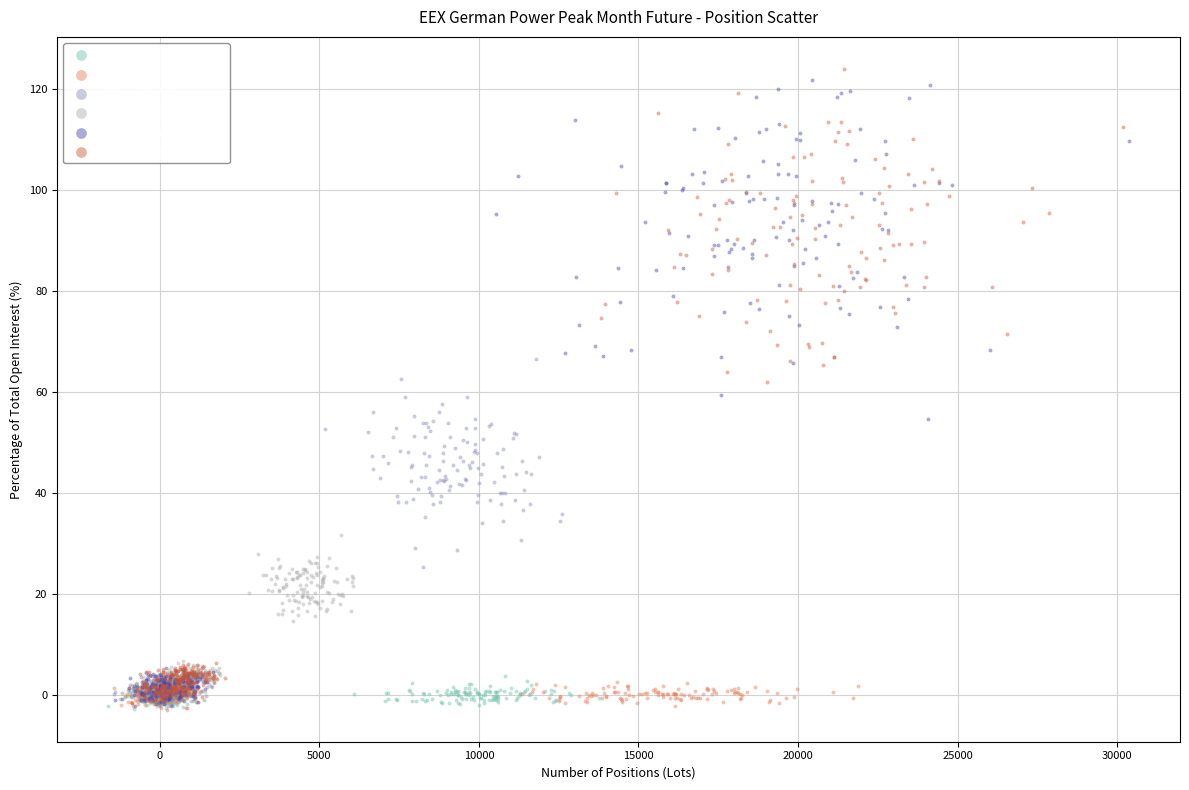

Which series has the largest Y range (max minus min)?

Total (Short)